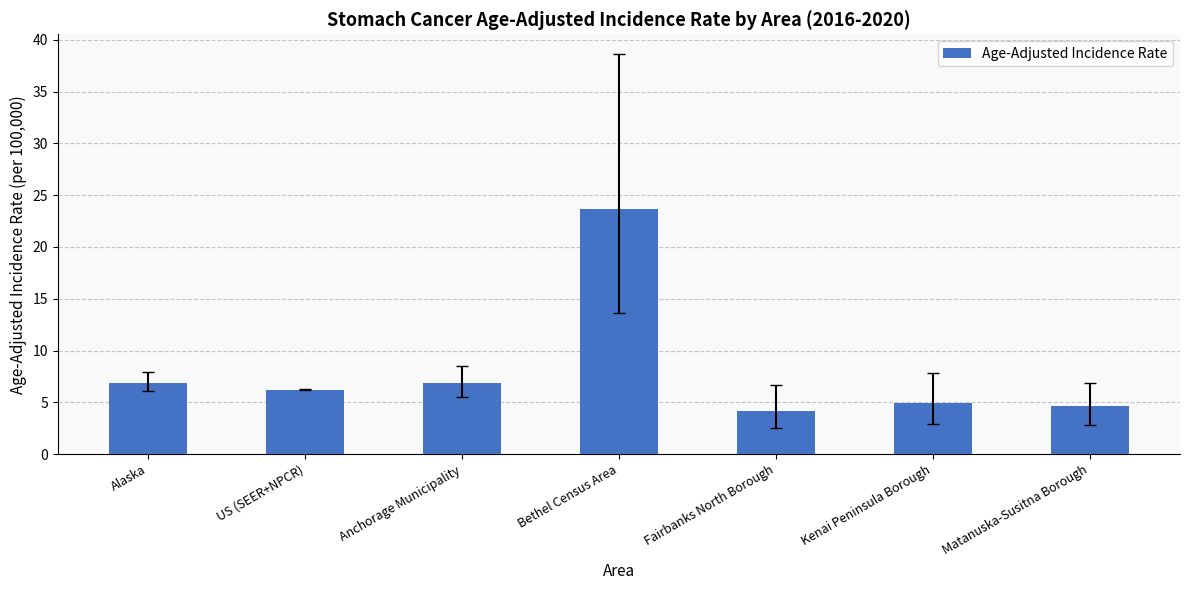

Reading left to right, transcribe all the data shown in this chart.

6.9	6.2	6.9	23.7	4.2	4.9	4.6